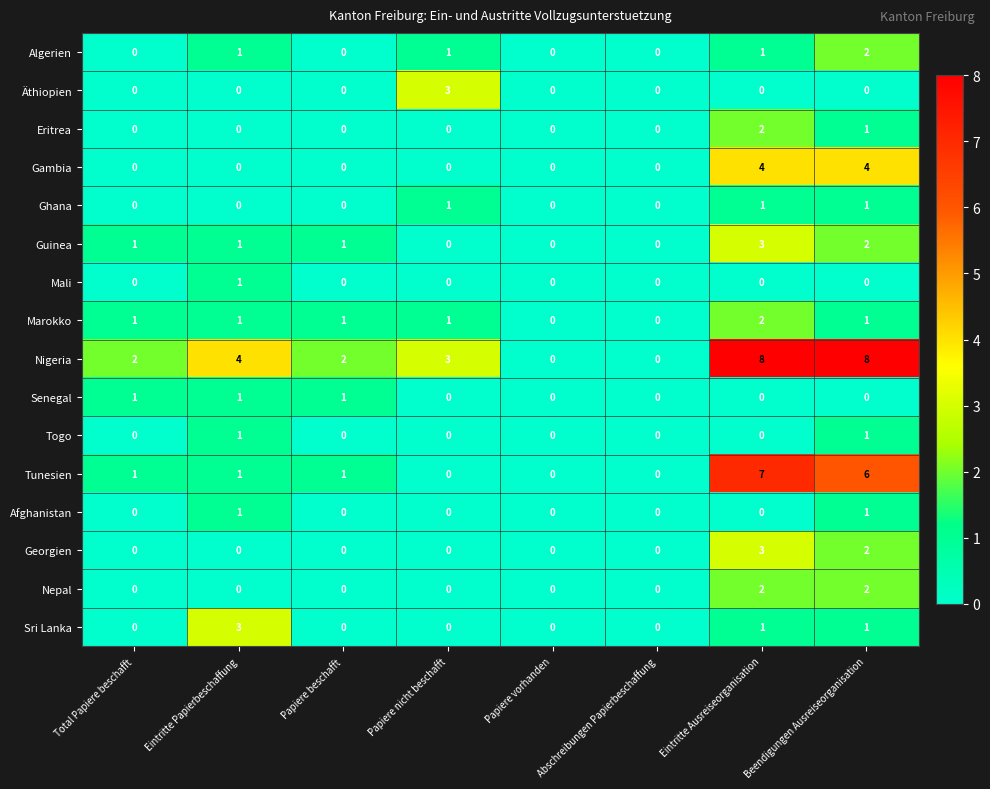

True or false: Ghana has a value of 0 at Papiere beschafft.

True